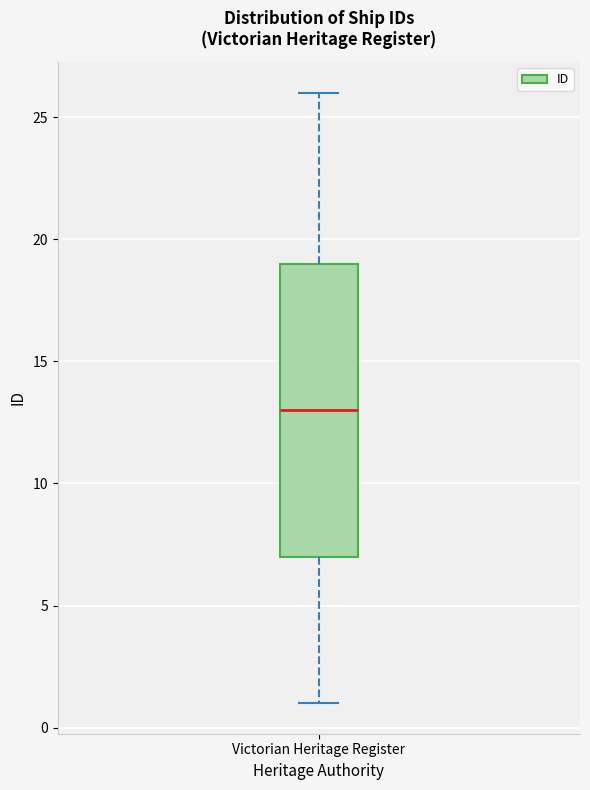

Where does the median line of the box for Victorian Heritage Register sit on the y-axis? The values are not printed on the chart, so give them approximately, as read against the axis.

13